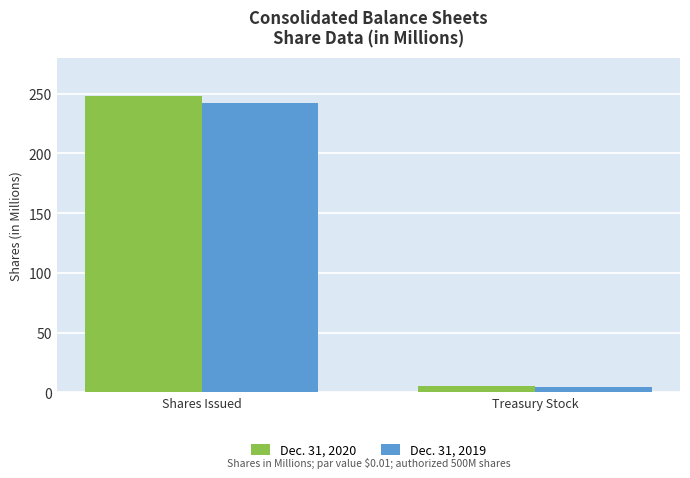

How many categories are shown in the chart?

2